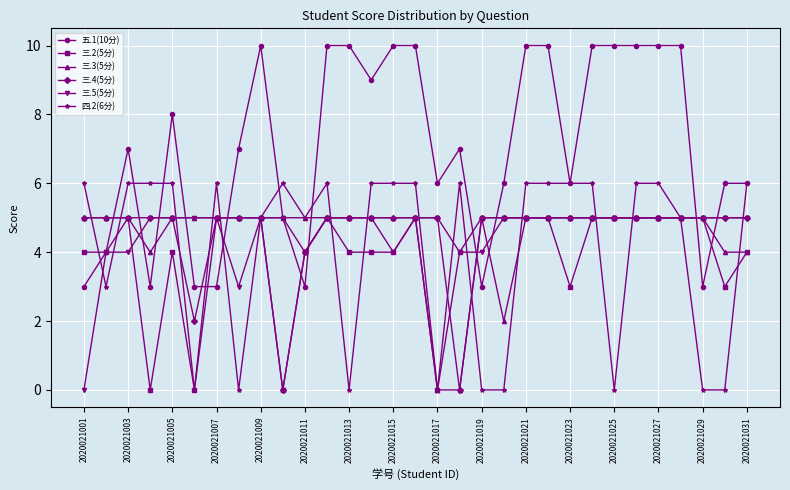

True or false: 四.2(6分) has more than 0 points higher than both neighbors.

True